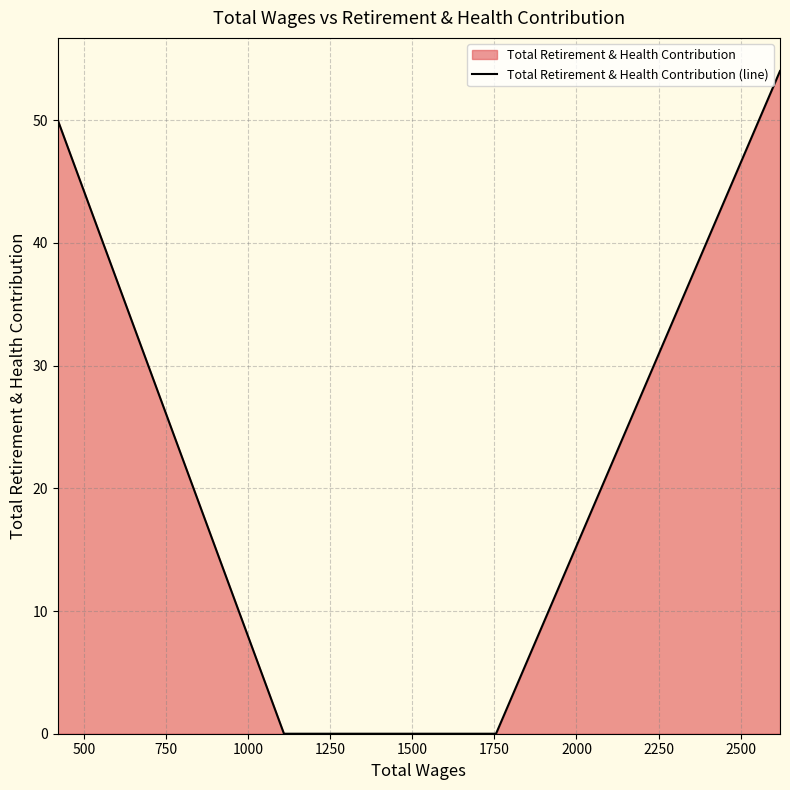

What is the value of the 1st point from the left?

50